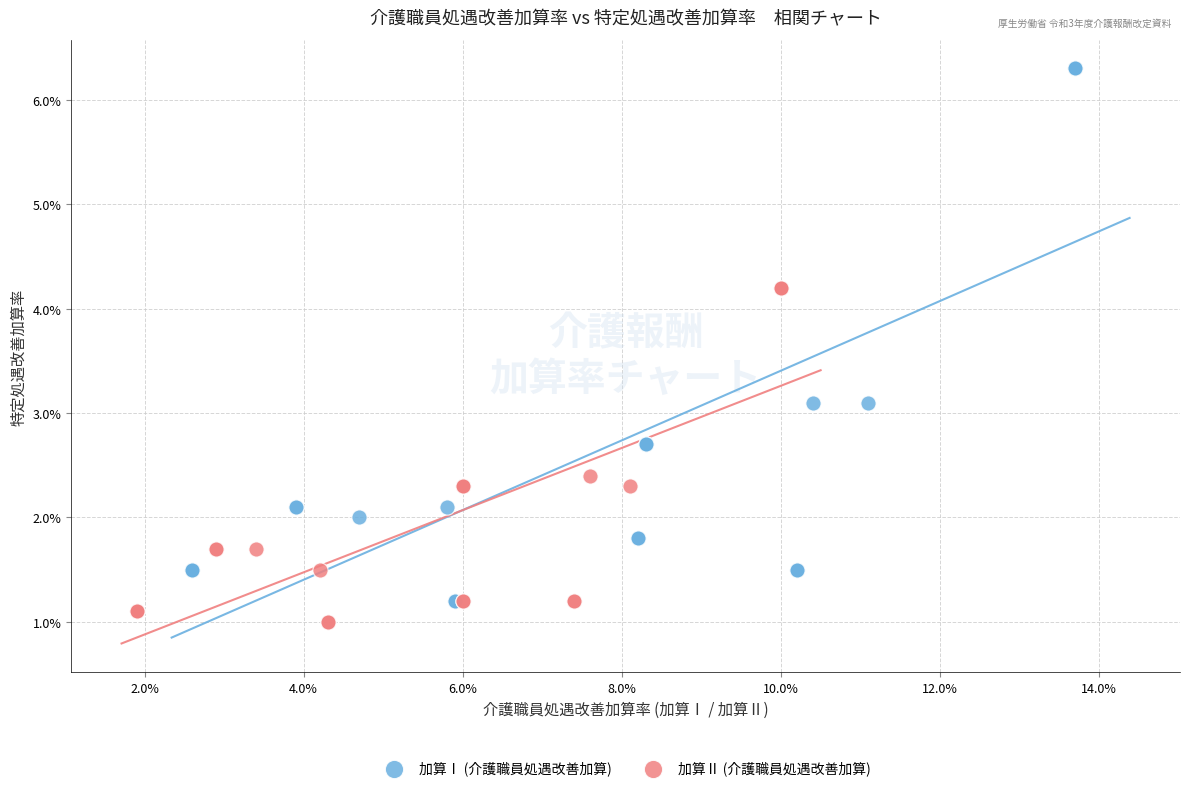

Which series reaches the maximum Y coordinate?

加算Ⅰ (介護職員処遇改善加算)